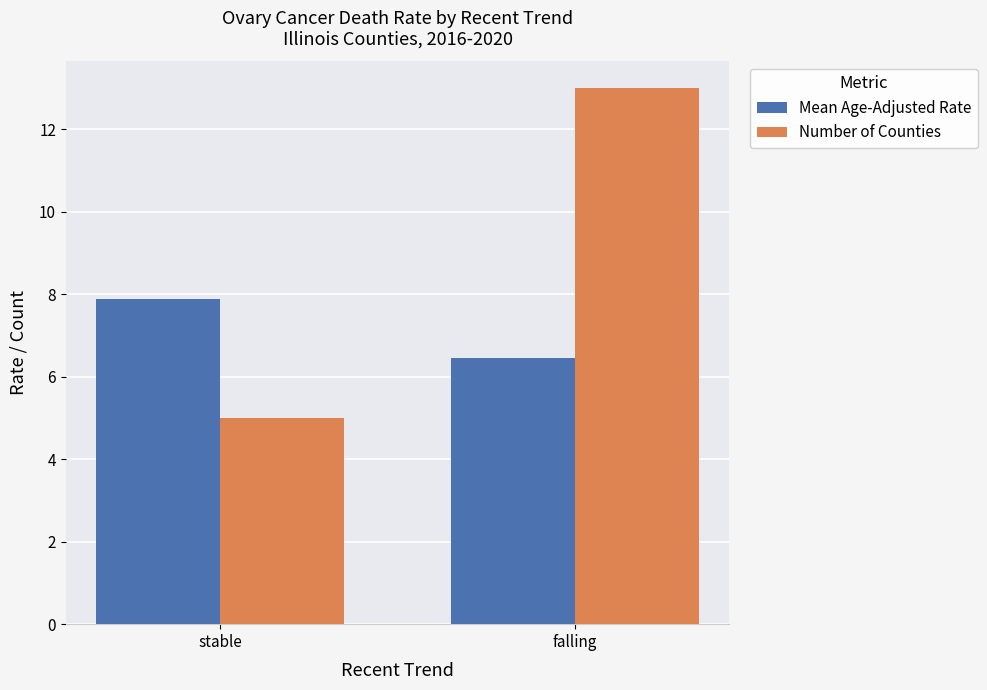

Reading left to right, extract all data points from this chart.

Mean Age-Adjusted Rate: stable=7.9	falling=6.5
Number of Counties: stable=5.0	falling=13.0